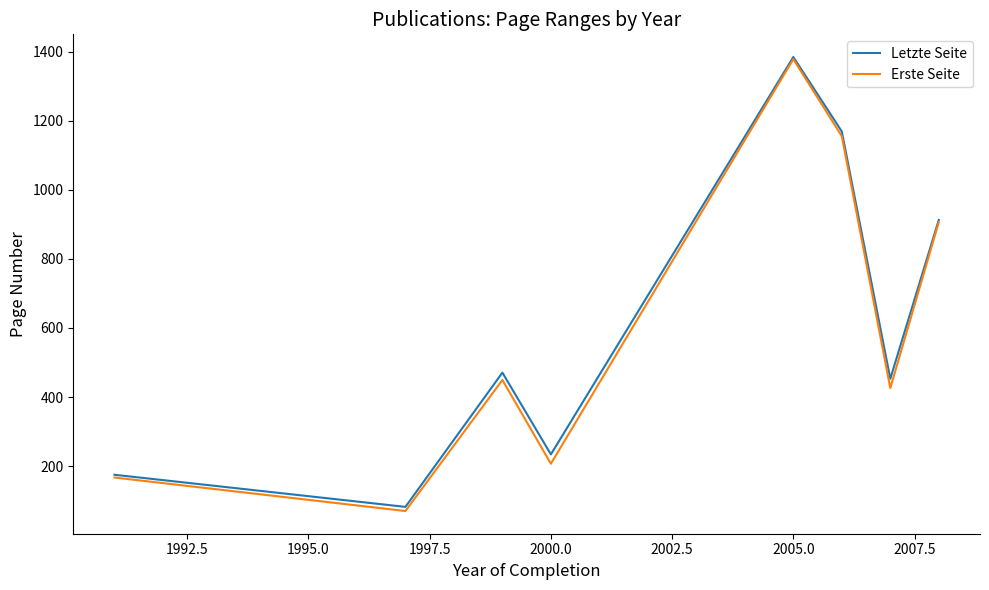

Which series has the widest spread of values?

Erste Seite